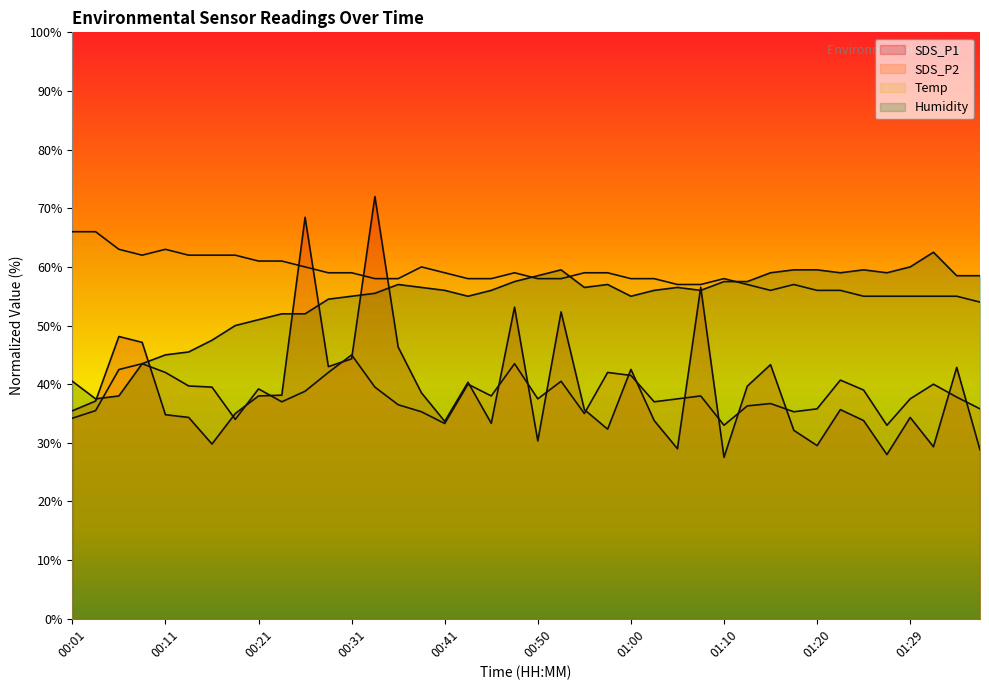

How many lines are shown in the chart?

4